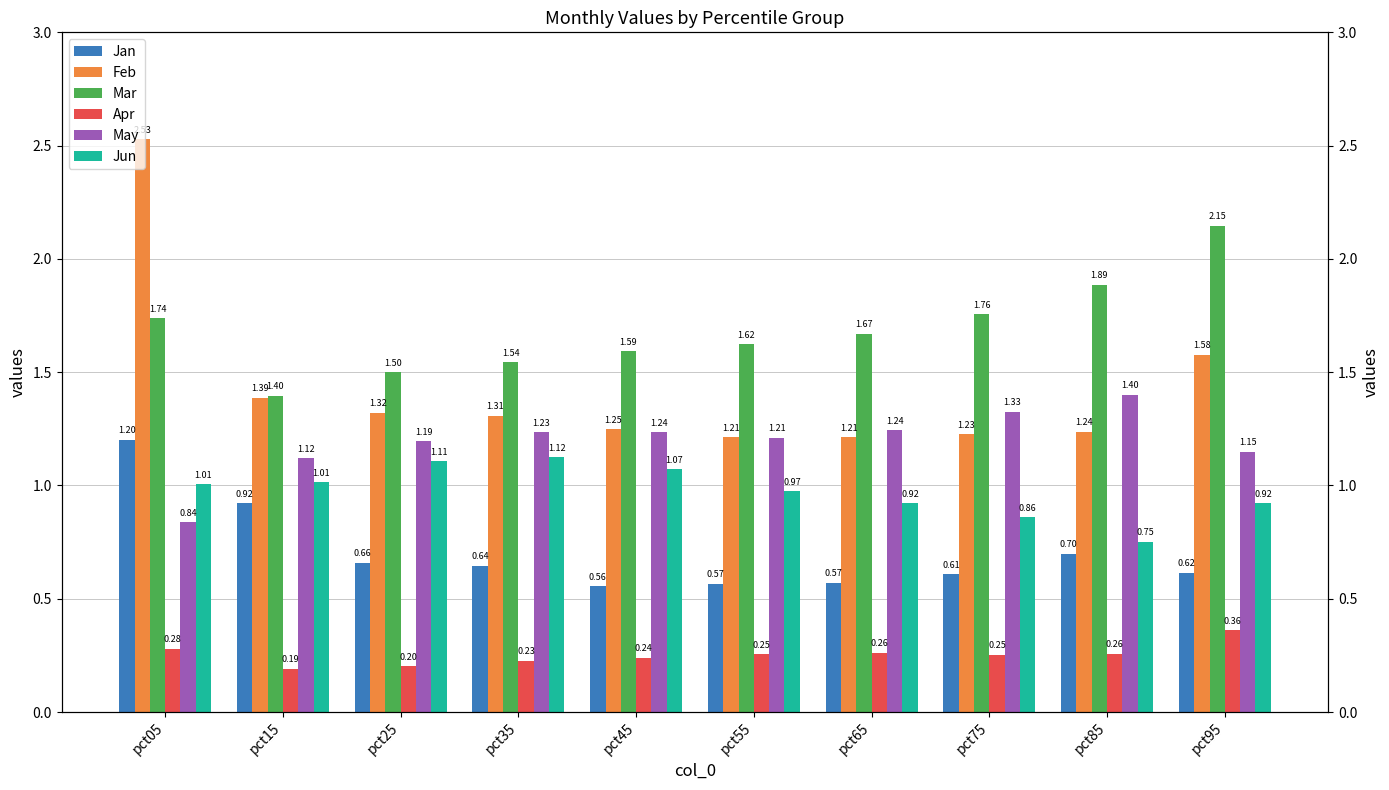

At how many categories does at least one series exceed 1?

10